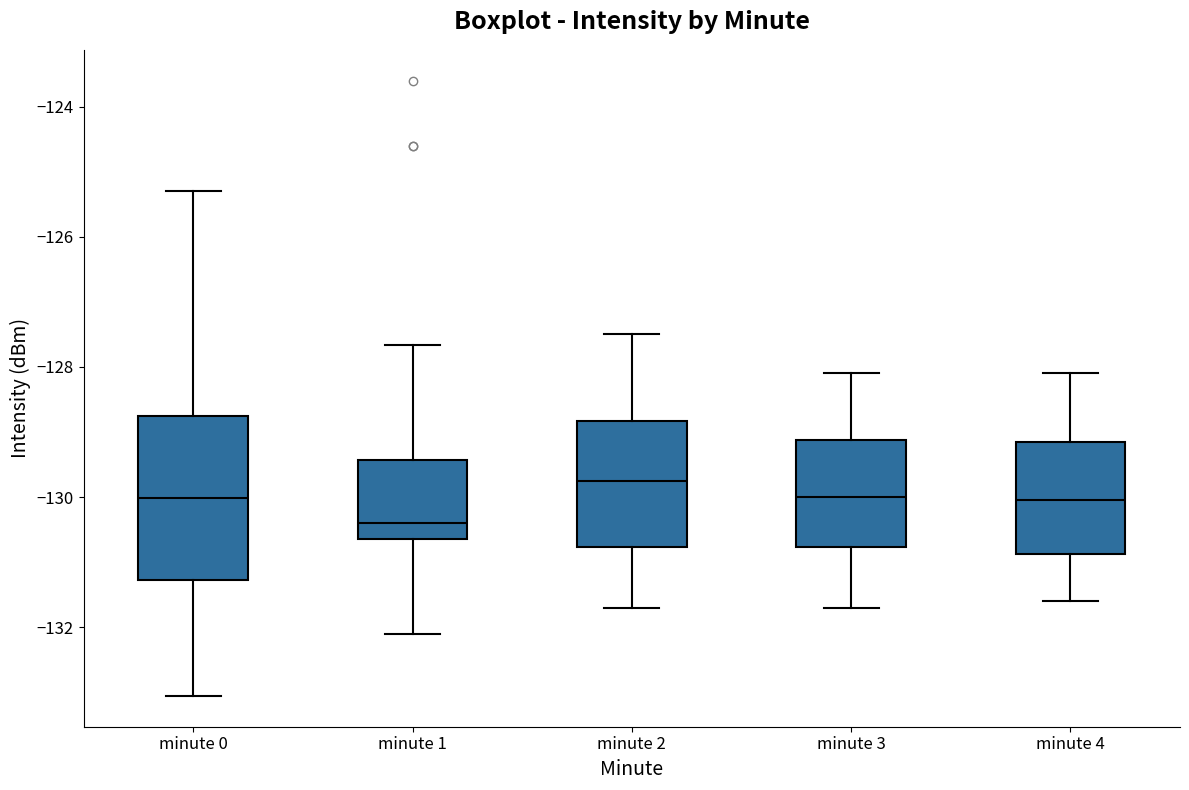

Where does the median line of the box for minute 0 sit on the y-axis? The values are not printed on the chart, so give them approximately, as read against the axis.

-130.0